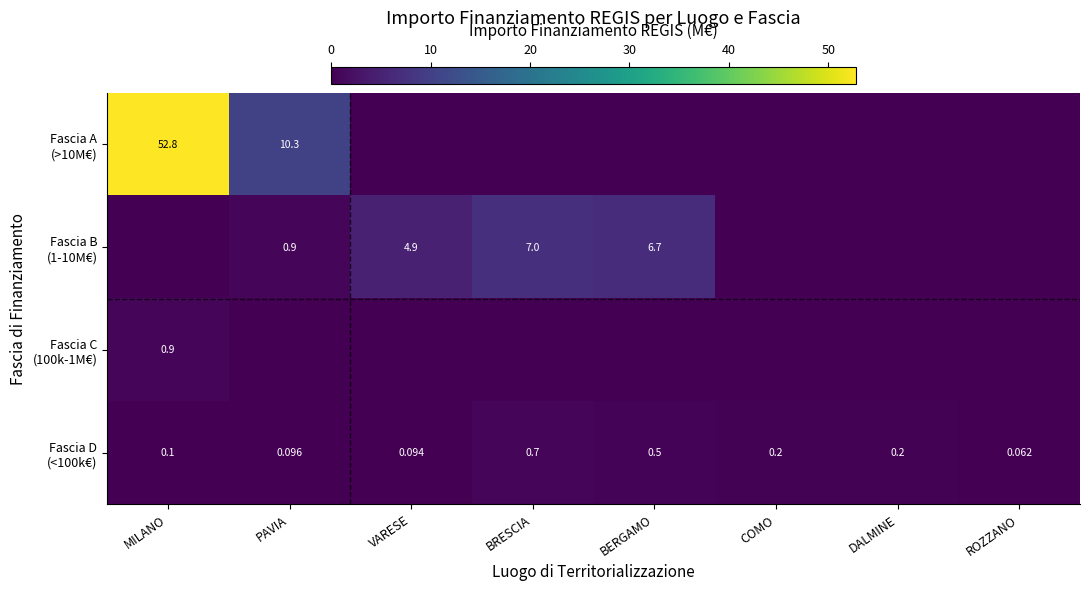

At DALMINE, list the series in order from smallest to largest.

Fascia A (>10M€), Fascia B (1-10M€), Fascia C (100k-1M€), Fascia D (<100k€)